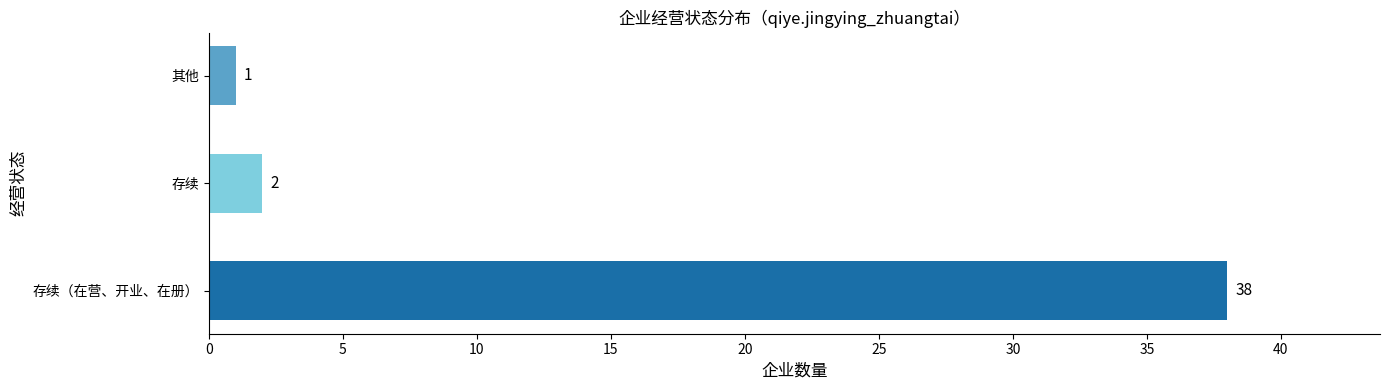

Approximately how many times larger is the value at 存续 compared to 其他?

2.0